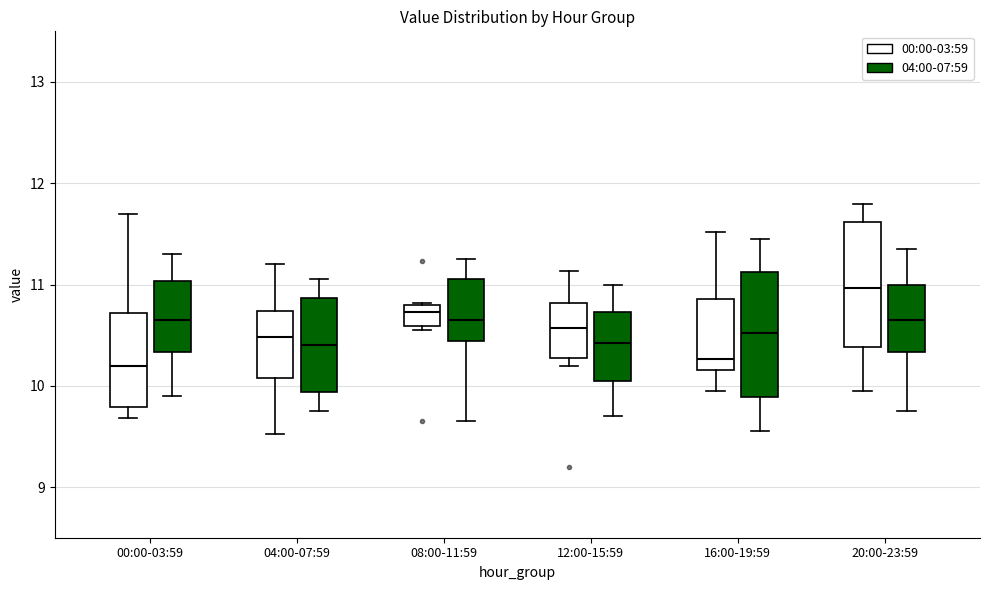

Which box's median line is the highest?

20:00-23:59 (00:00-03:59)